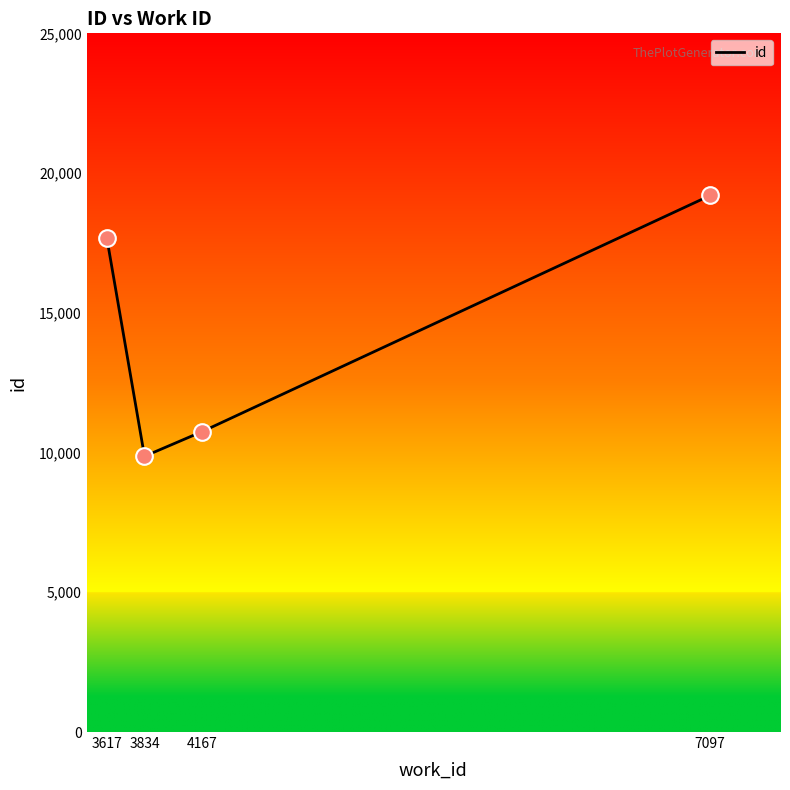

What is the ratio of the value at 4167 to the value at 3617?

0.6